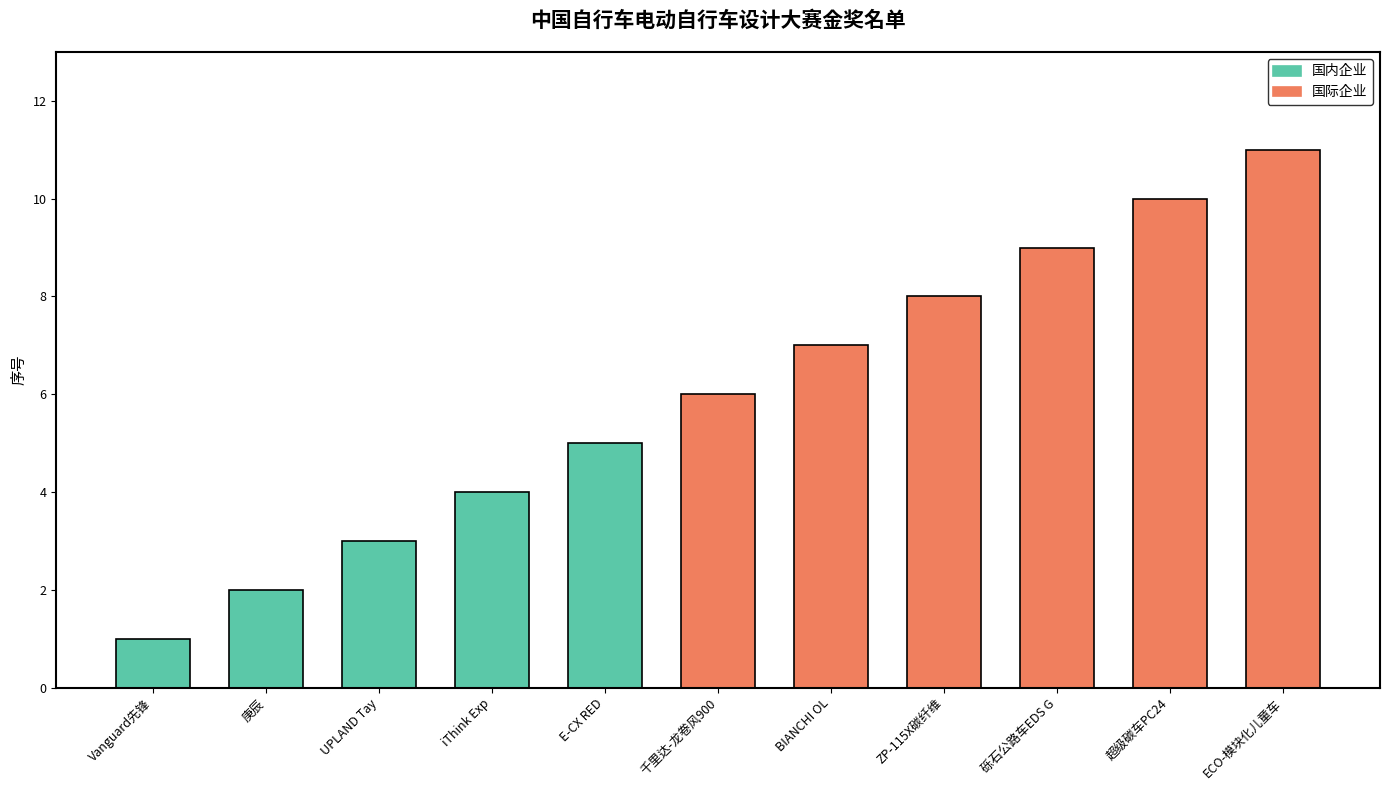

What is the value of the 6th bar from the left?

6